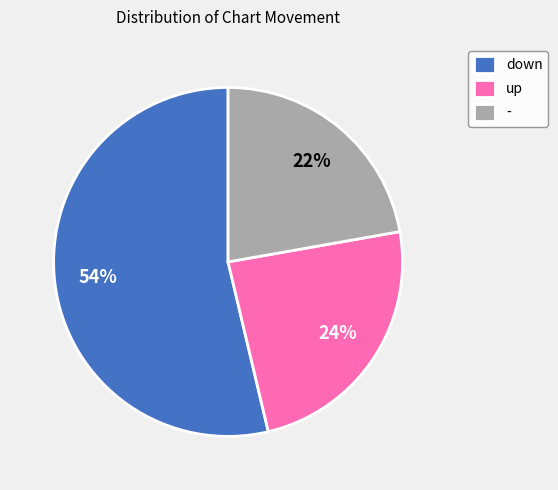

To the nearest percent, what is the combined percentage of up and -?

46%